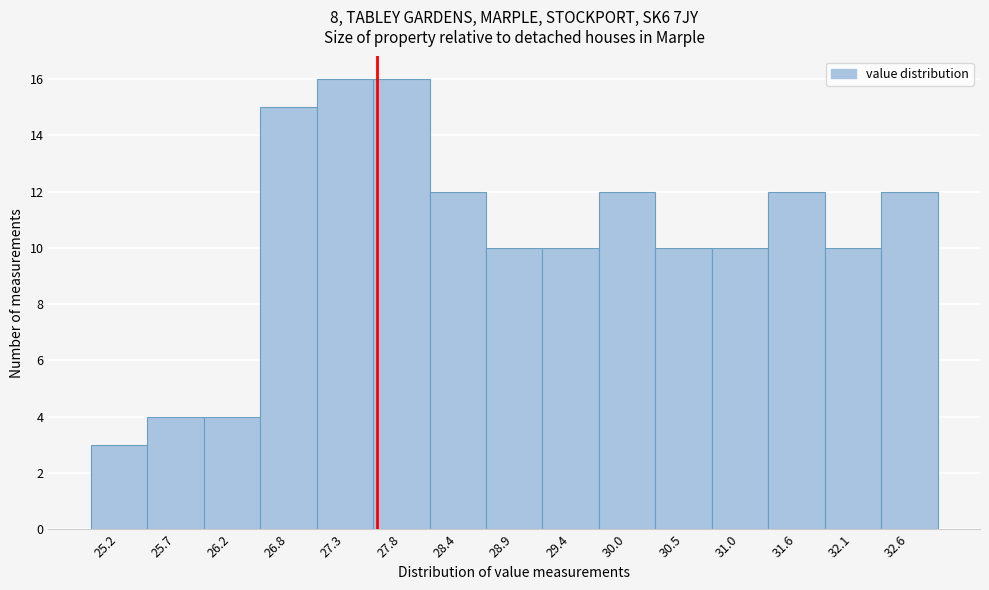

Reading left to right, transcribe this chart: for each bar, give the range it covers on the x-axis and its height. Neither the bar edges nor the heights are printed on the chart, so give them approximately, as read against the axes.

24.9 to 25.4: 3
25.4 to 26.0: 4
26.0 to 26.5: 4
26.5 to 27.0: 15
27.0 to 27.6: 16
27.6 to 28.1: 16
28.1 to 28.6: 12
28.6 to 29.2: 10
29.2 to 29.7: 10
29.7 to 30.2: 12
30.2 to 30.8: 10
30.8 to 31.3: 10
31.3 to 31.8: 12
31.8 to 32.4: 10
32.4 to 32.9: 12